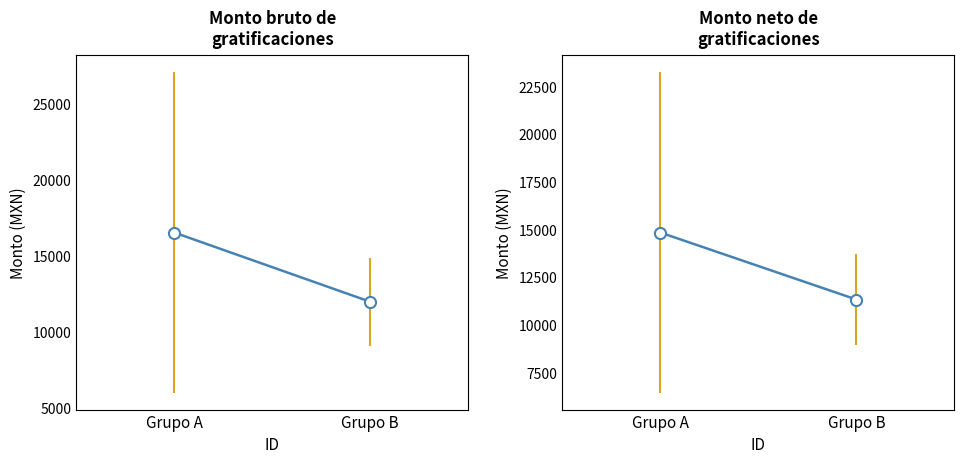

What is the minimum value shown in the chart?

11348.7